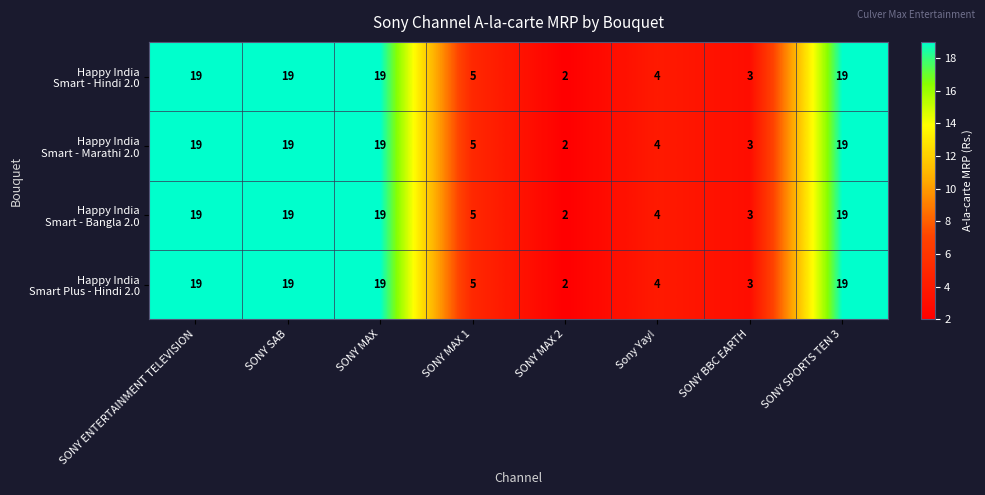

At which category does the chart reach its minimum across all series?

SONY MAX 2